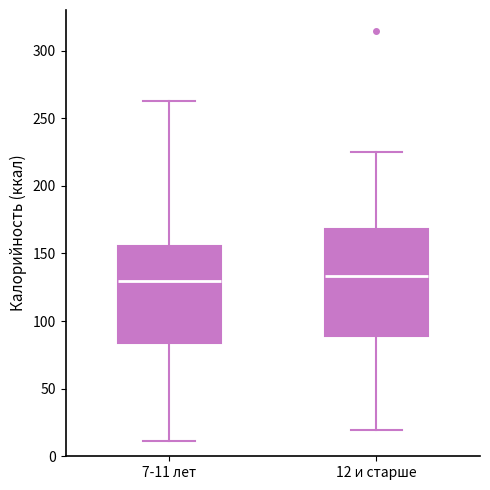

Reading left to right, read every box against the y-axis: the position of its median line, the range the box covers, and the ends of its whiskers. The values are not printed on the chart, so give them approximately, as read against the axis.

7-11 лет: median 130, box 85 to 155, whiskers 10 to 265
12 и старше: median 135, box 90 to 170, whiskers 20 to 225